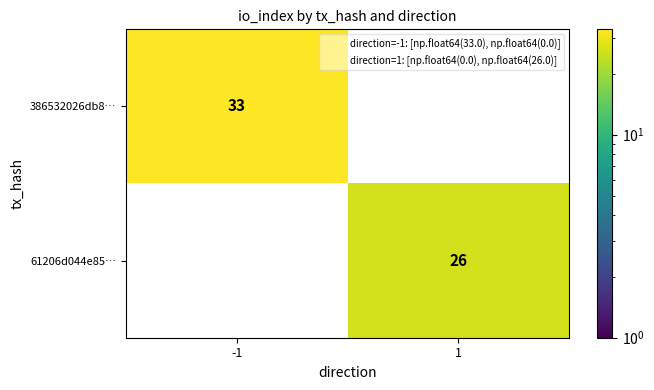

List the series in order of their peak value, highest first.

386532026db8…, 61206d044e85…